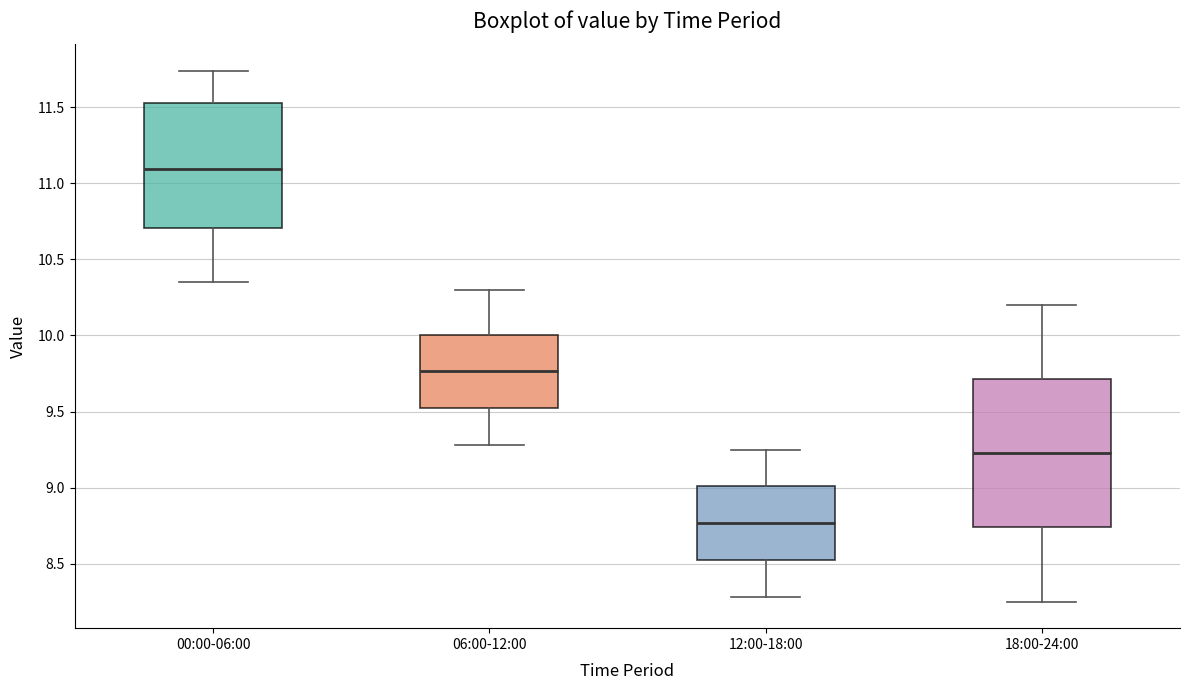

Reading left to right, read every box against the y-axis: the position of its median line, the range the box covers, and the ends of its whiskers. The values are not printed on the chart, so give them approximately, as read against the axis.

00:00-06:00: median 11.10, box 10.70 to 11.55, whiskers 10.35 to 11.75
06:00-12:00: median 9.75, box 9.50 to 10.00, whiskers 9.30 to 10.30
12:00-18:00: median 8.75, box 8.50 to 9.00, whiskers 8.30 to 9.25
18:00-24:00: median 9.25, box 8.75 to 9.70, whiskers 8.25 to 10.20